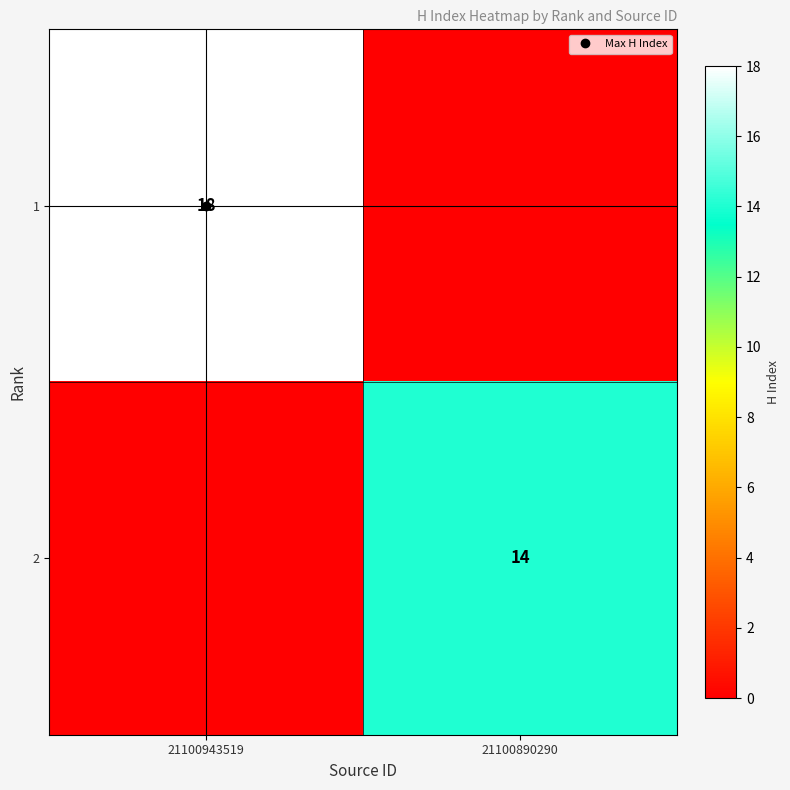

What is the greatest value displayed?

18